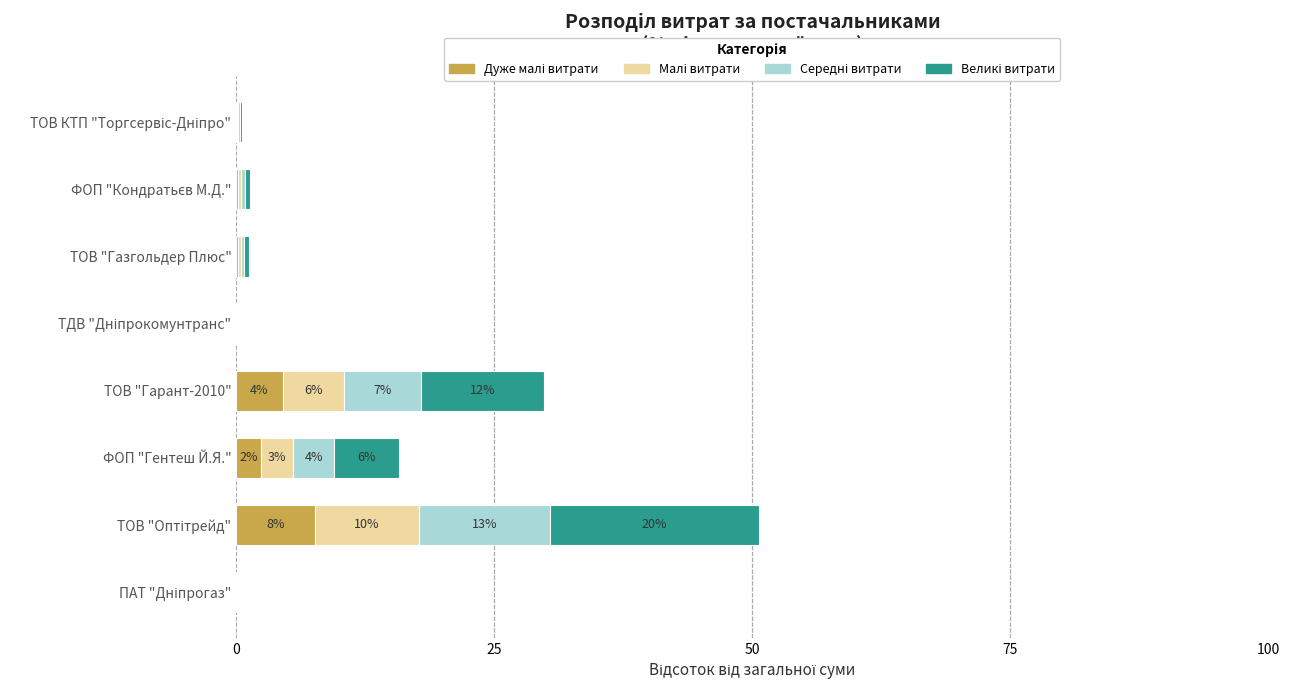

How many categories are shown in the chart?

8